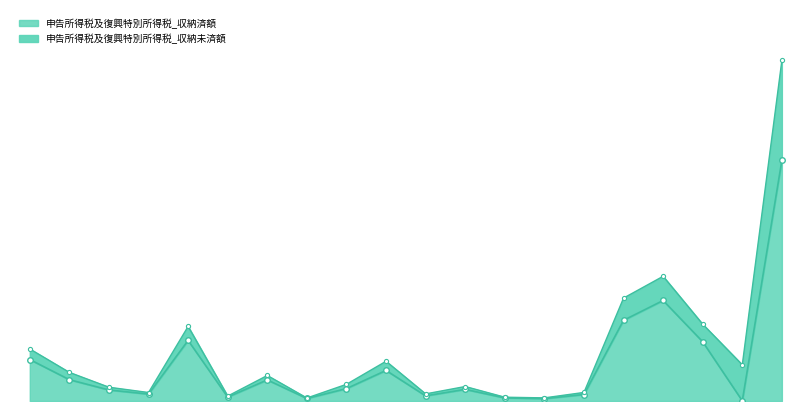

Which label corresponds to the largest value in the chart?

総計